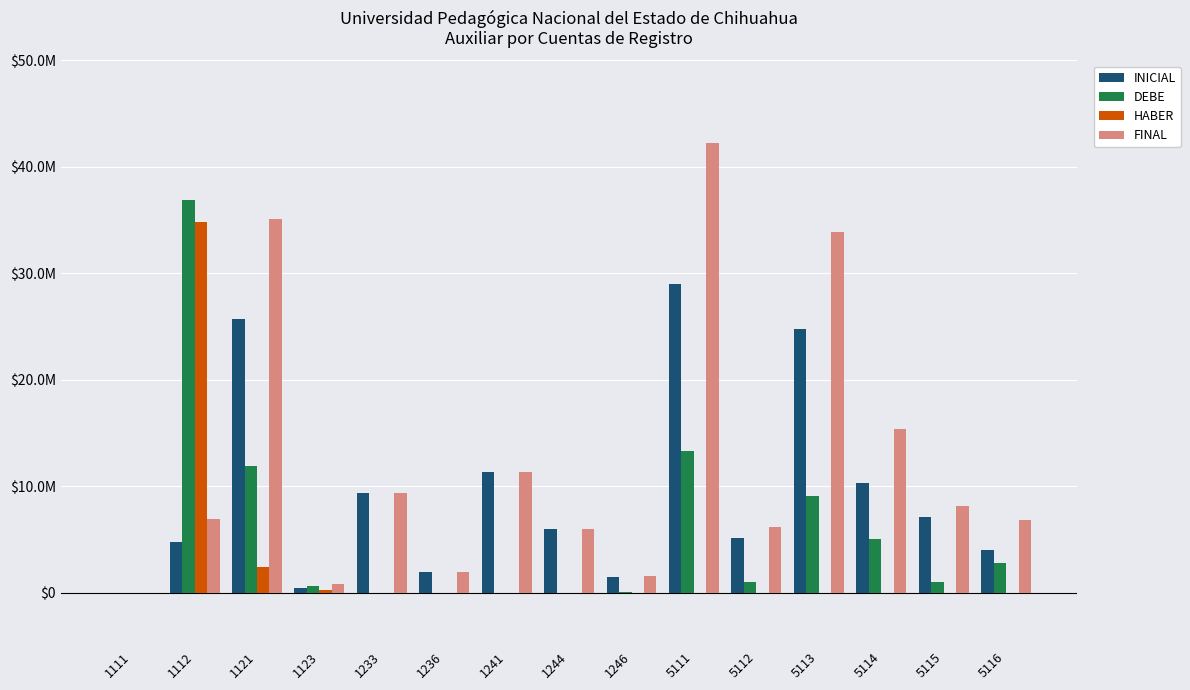

List the labels in order of DEBE value, largest first.

1112, 5111, 1121, 5113, 5114, 5116, 5115, 5112, 1123, 1246, 1241, 1111, 1233, 1236, 1244